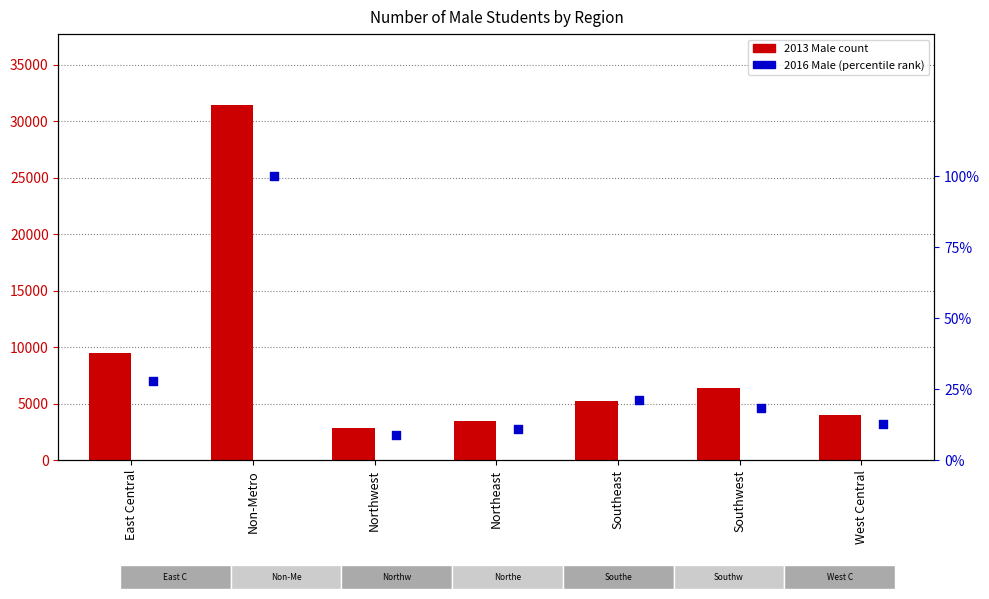

Which series has the widest spread of Y values?

2013 Male